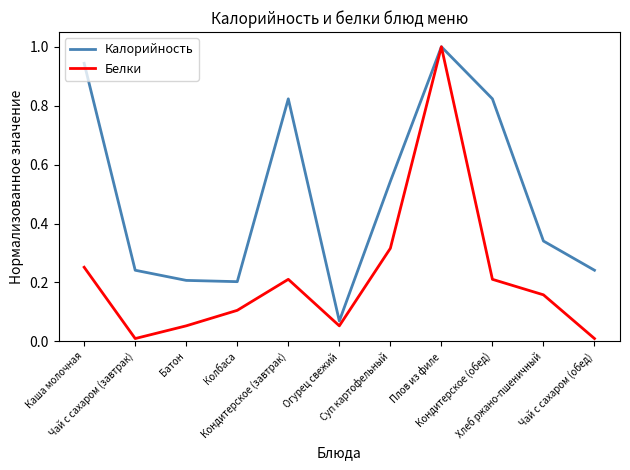

At which category is the sum across all series the highest?

Плов из филе